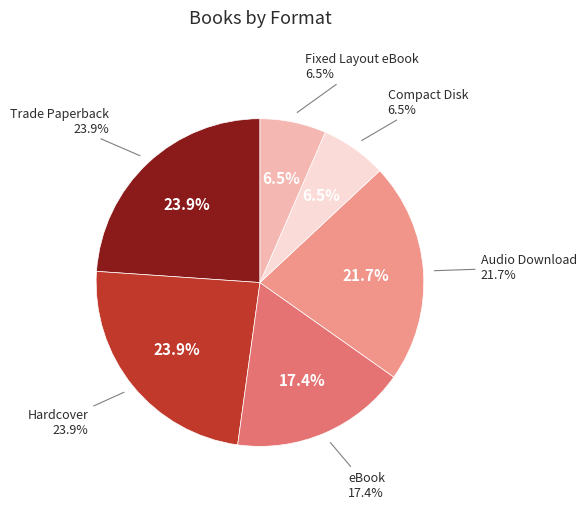

Is the sum of Compact Disk and Trade Paperback greater than half?

No